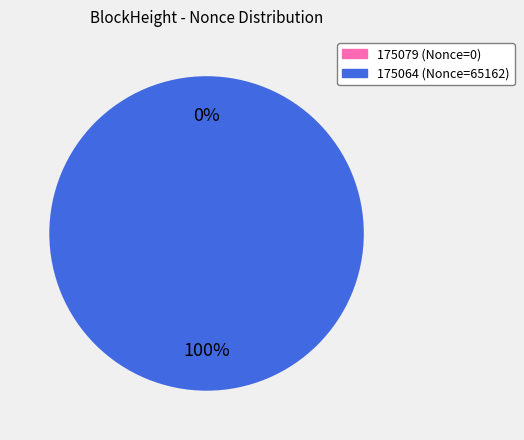

To the nearest percent, what is the combined percentage of 175064 and 175079?

100%